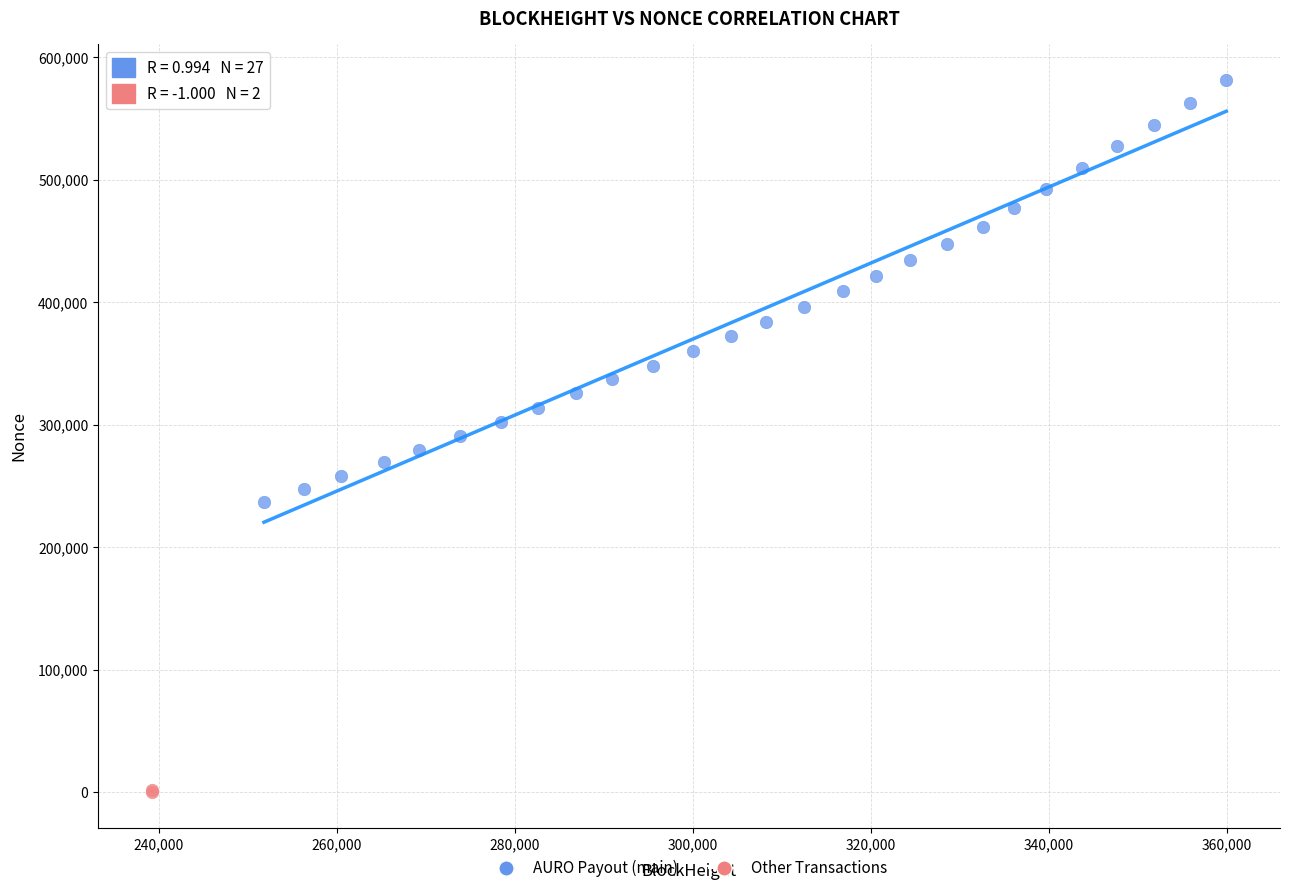

Which series has the largest Y range (max minus min)?

AURO Payout (main)